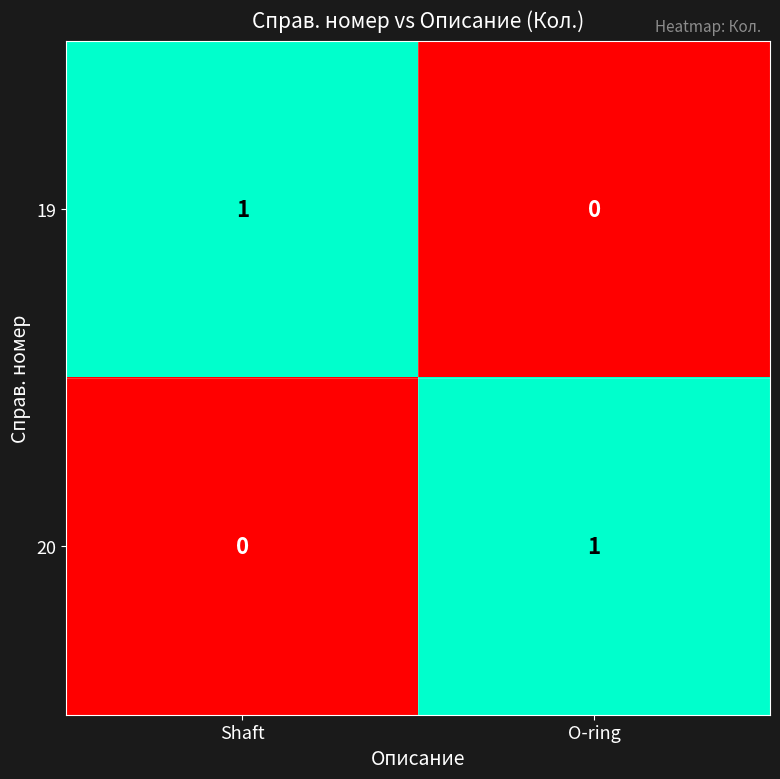

At which label does 20 reach its minimum?

Shaft